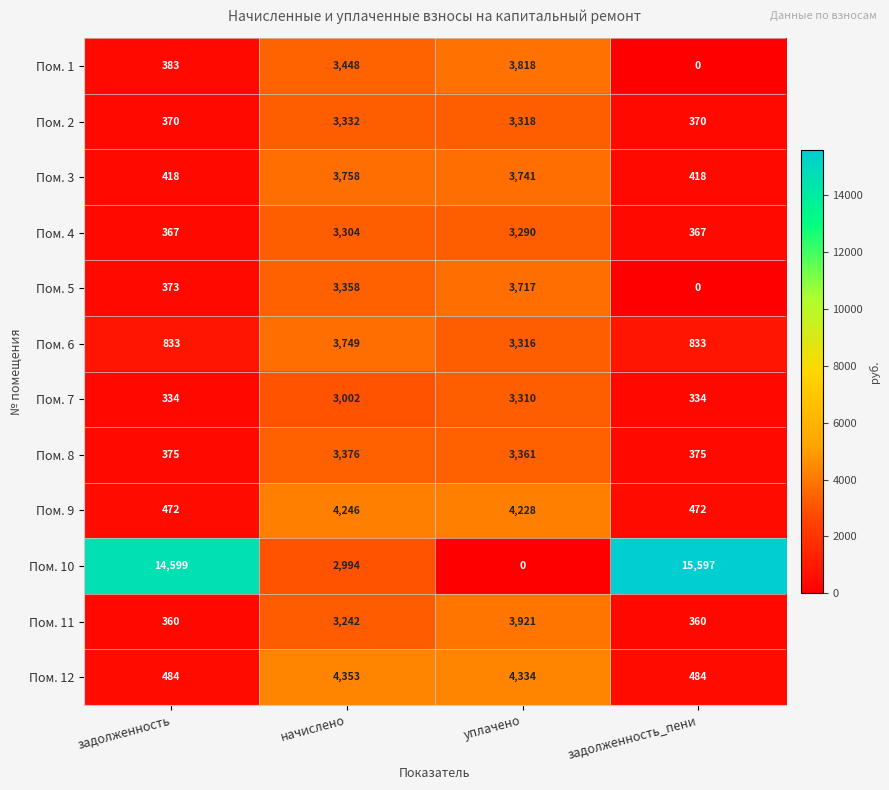

At which category does the chart reach its peak across all series?

задолженность_пени